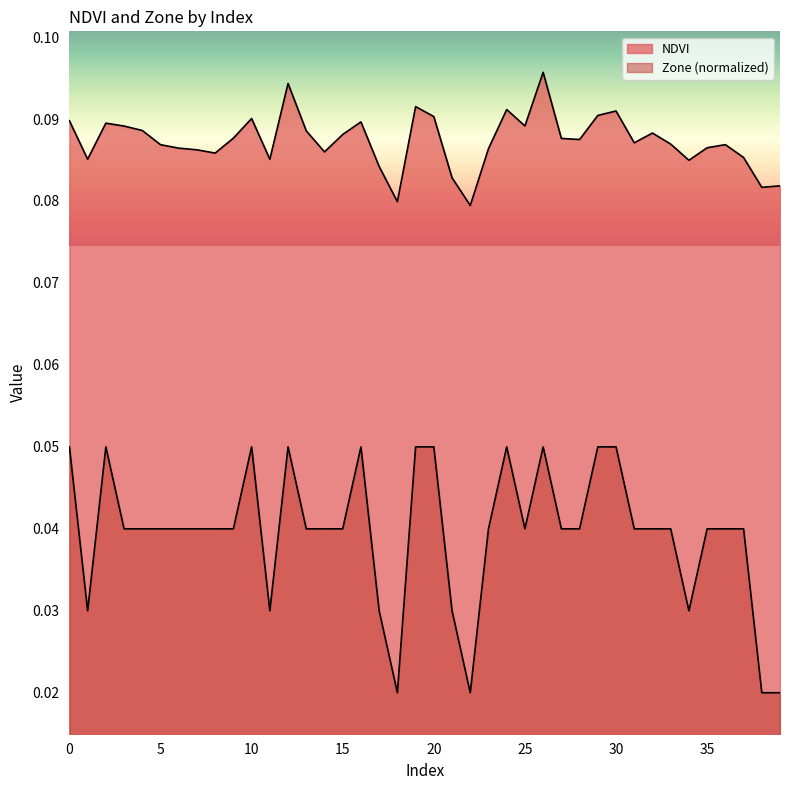

At which category is the sum across all series the highest?

26